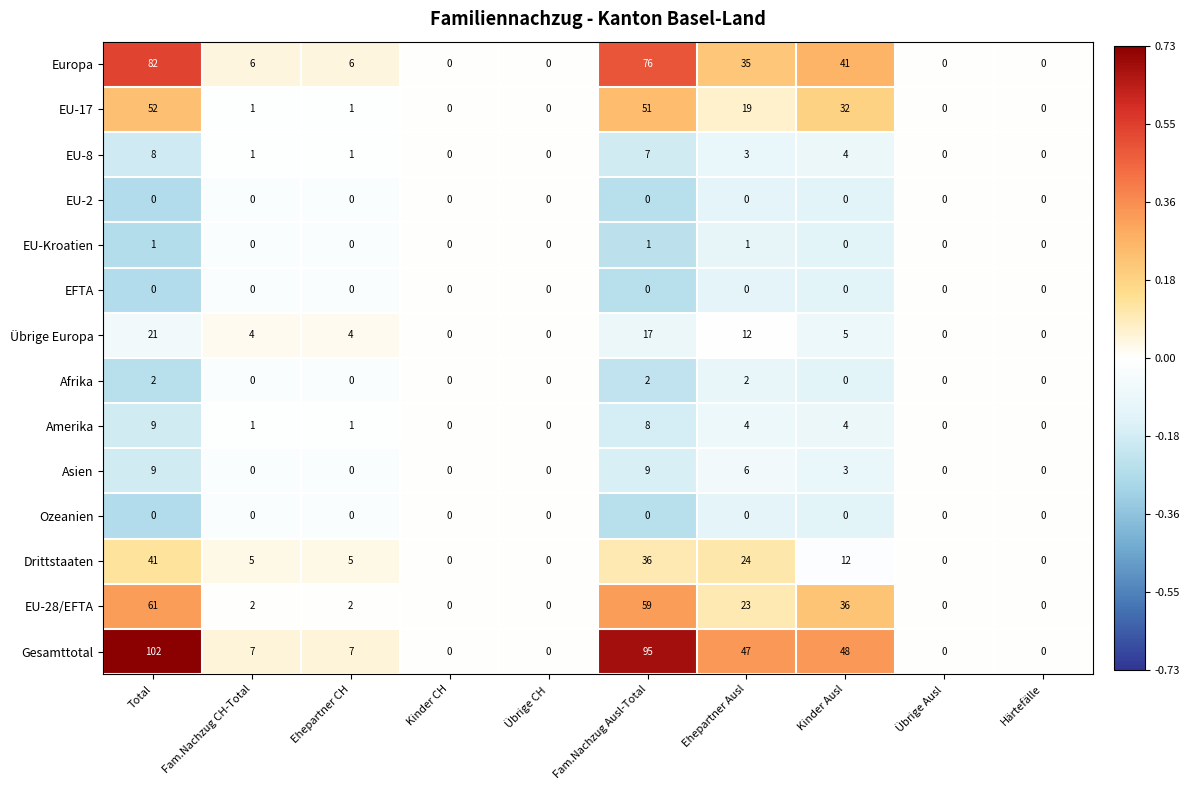

Which series has the largest range (max minus min)?

Gesamttotal